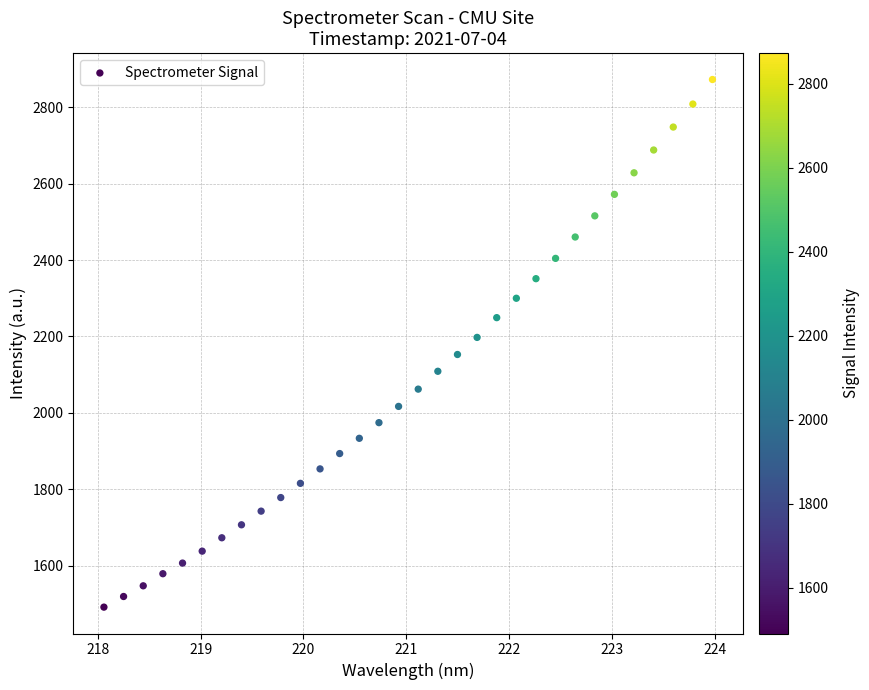

What is the range of X values (max minus min)?

5.9